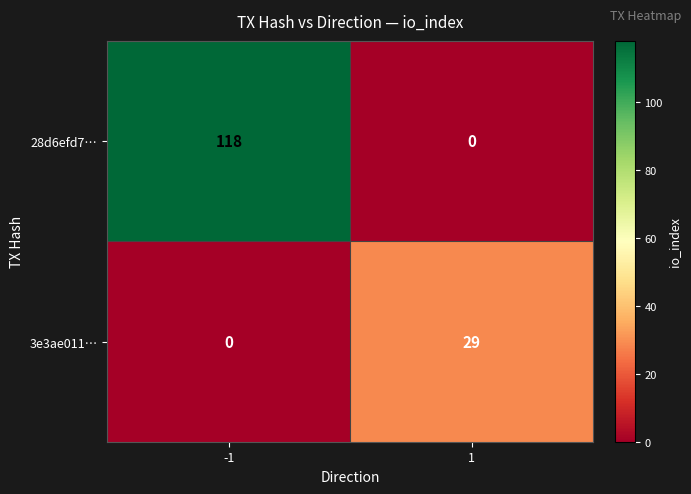

The 28d6efd7… series shows 49 at -1. True or false?

False